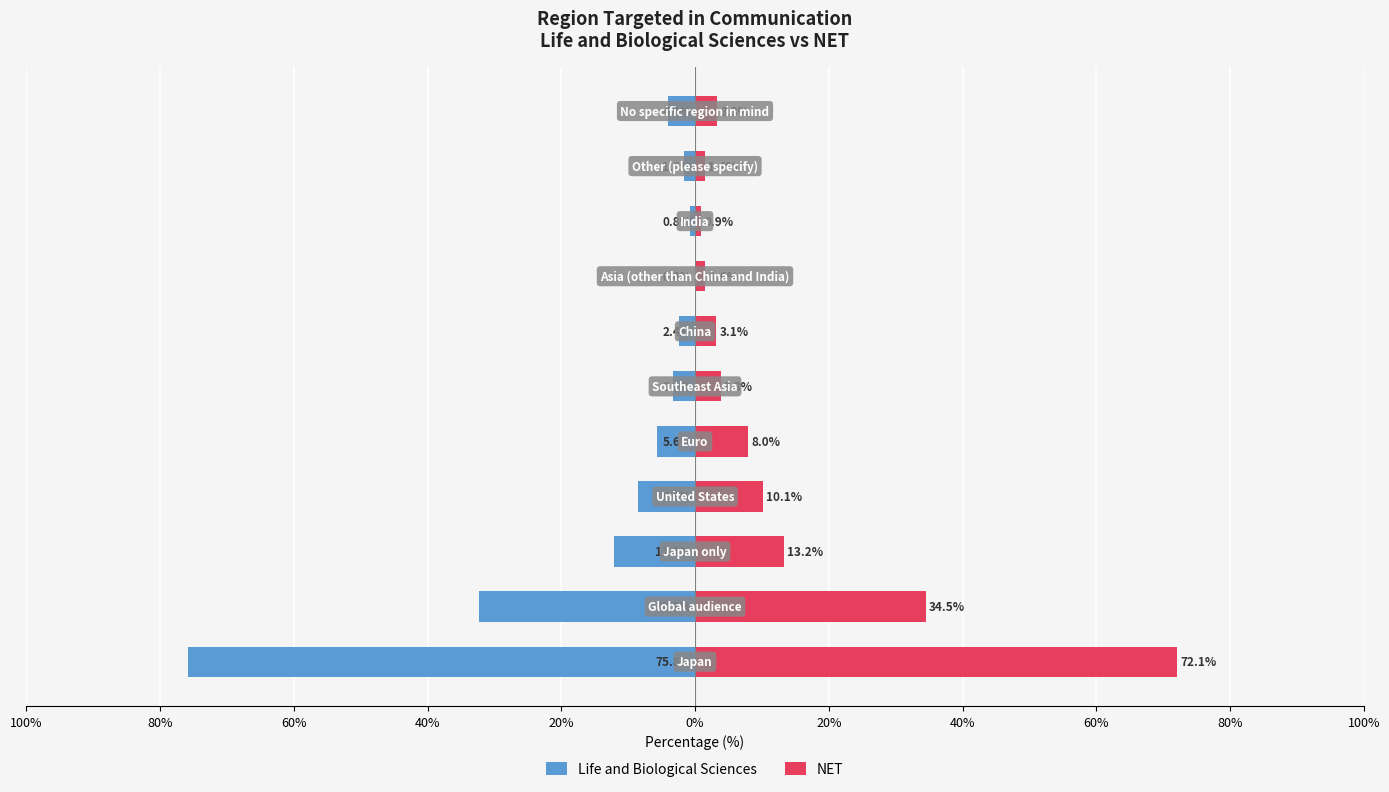

What is the difference between the maximum and minimum values in the NET series?

71.2